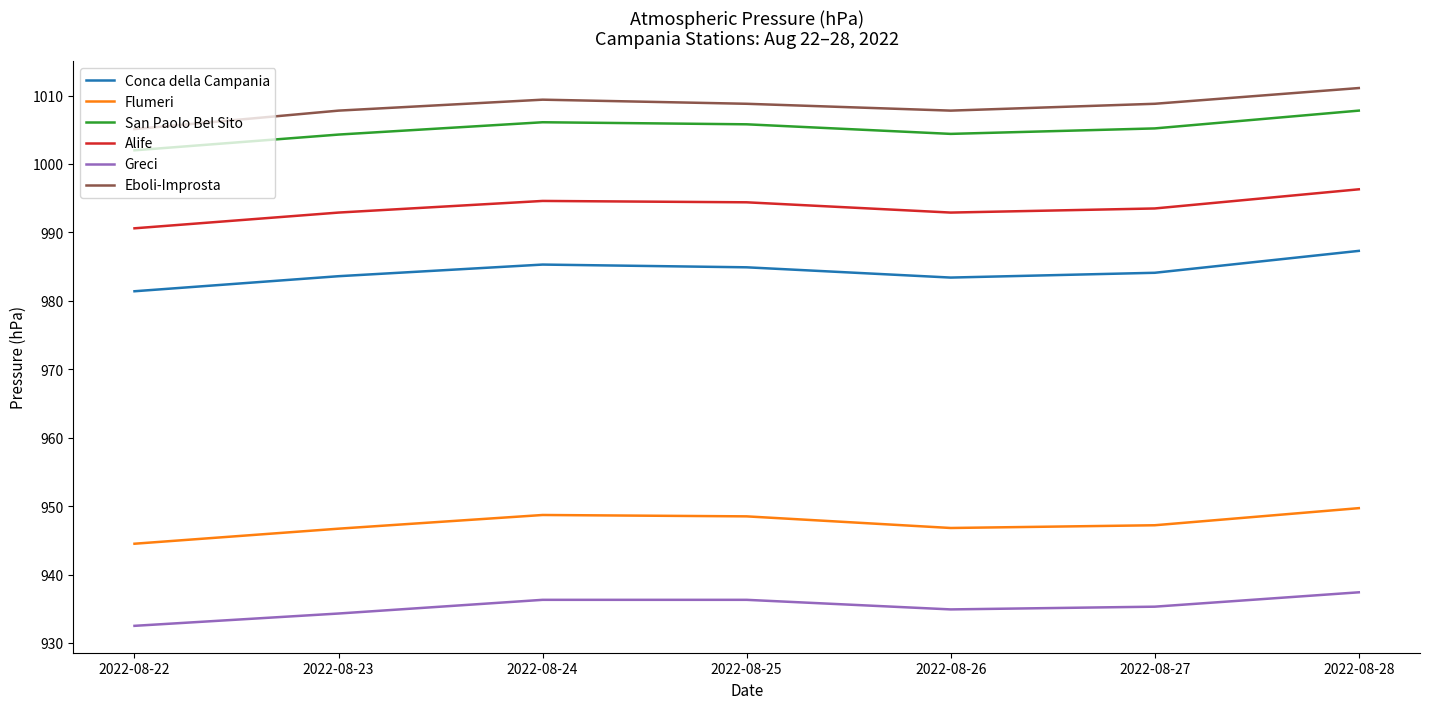

Is it true that Alife equals 990.6 at 2022-08-22?

True